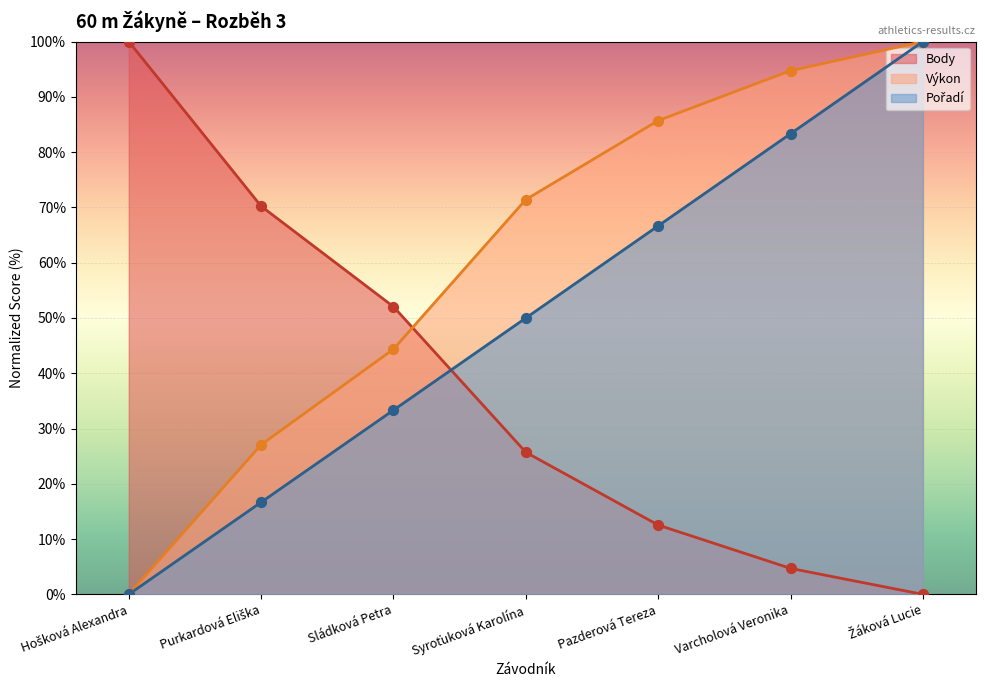

At which category is the sum across all series the highest?

Žáková Lucie